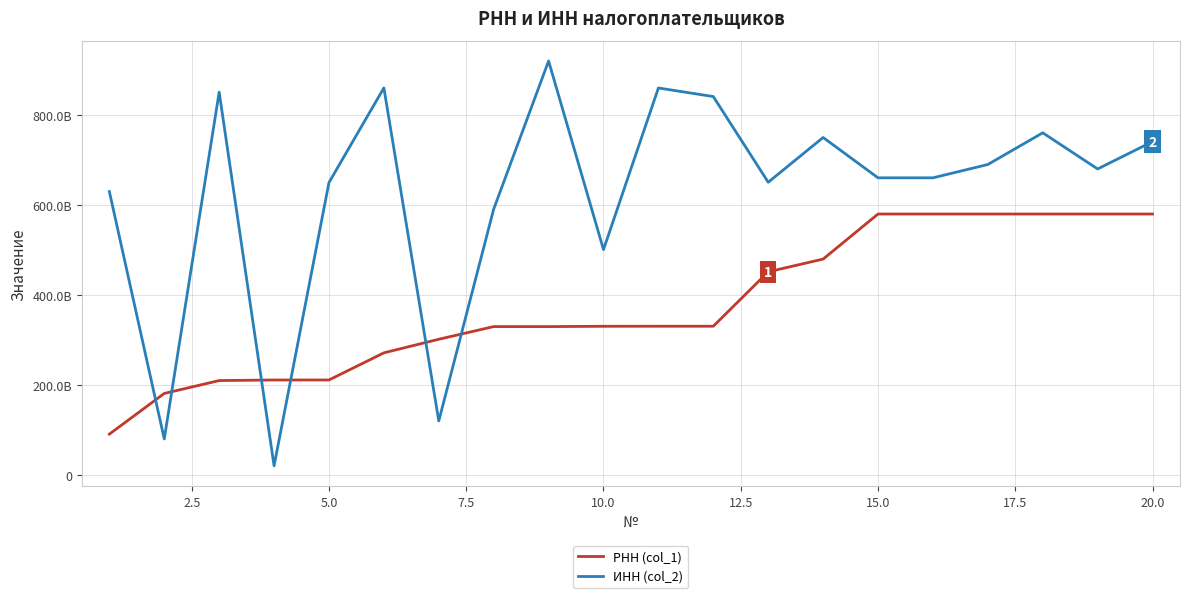

What is the difference between the second highest and minimum values in the ИНН (col_2) series?

839585402404